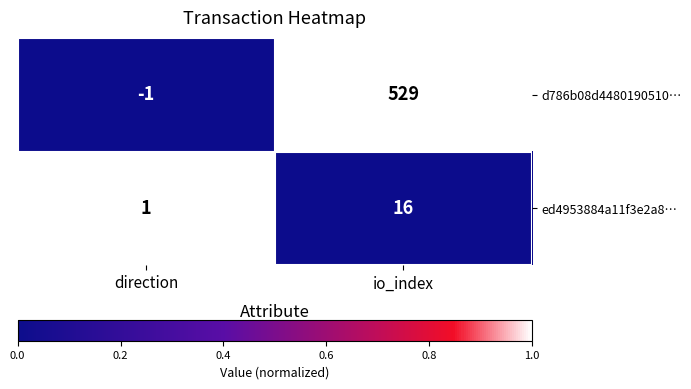

At io_index, list the series in order from smallest to largest.

ed4953884a11f3e2a8…, d786b08d4480190510…